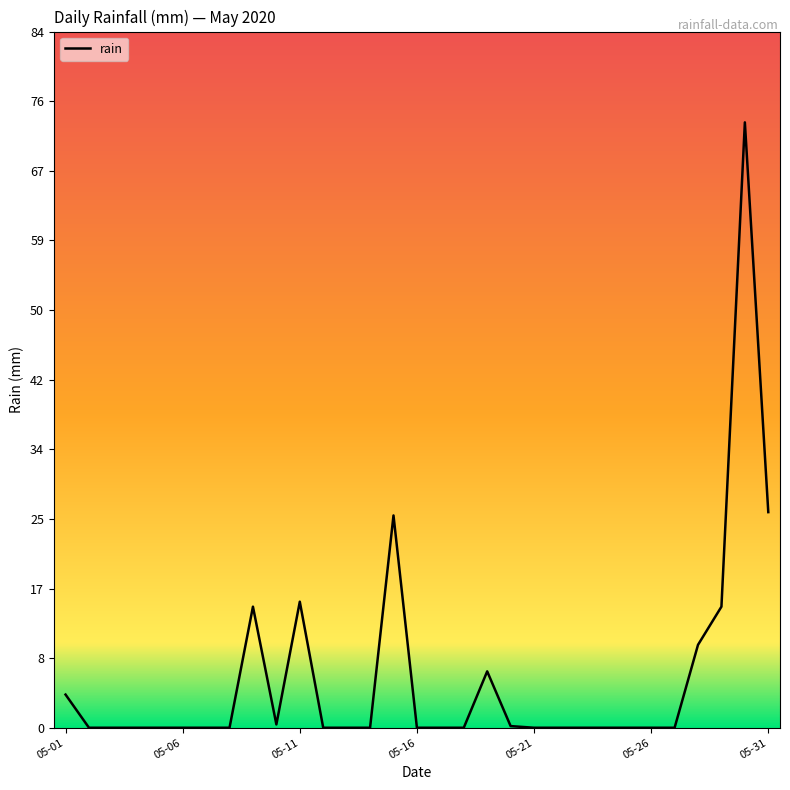

What is the maximum value shown in the chart?

73.0